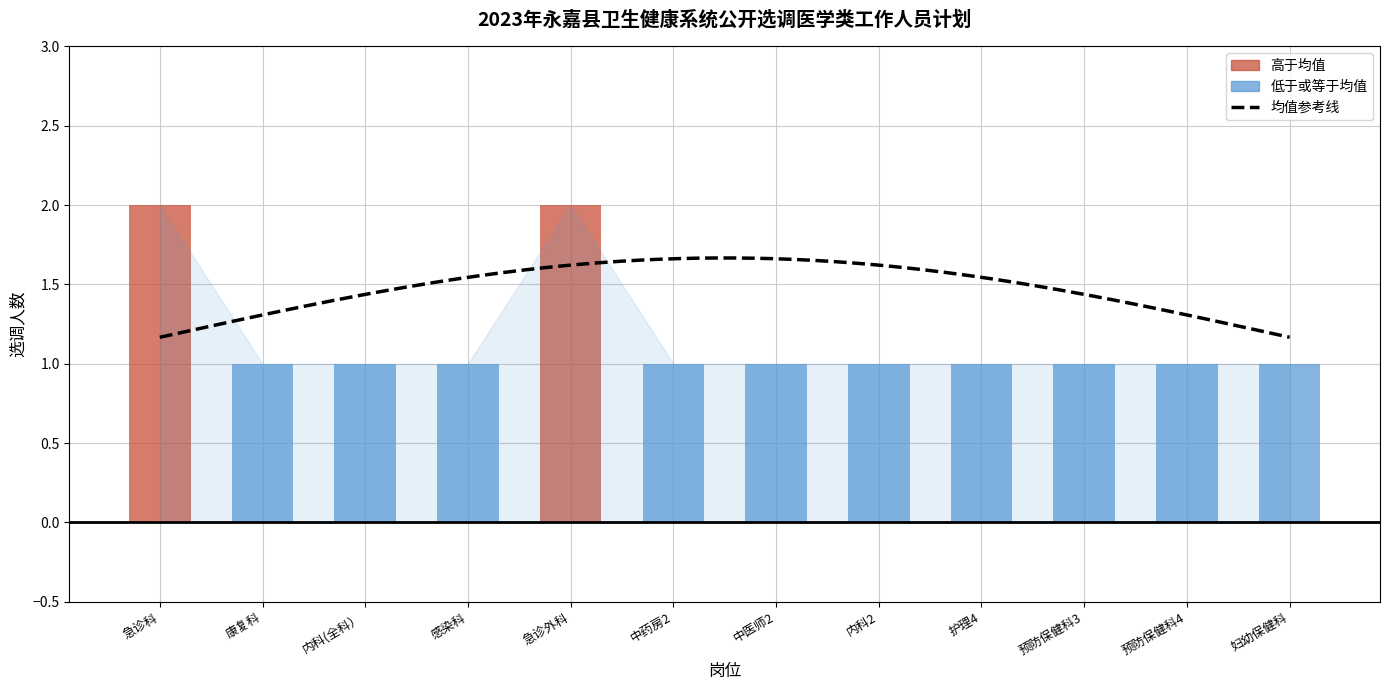

Reading left to right, extract all data points from this chart.

2	1	1	1	2	1	1	1	1	1	1	1